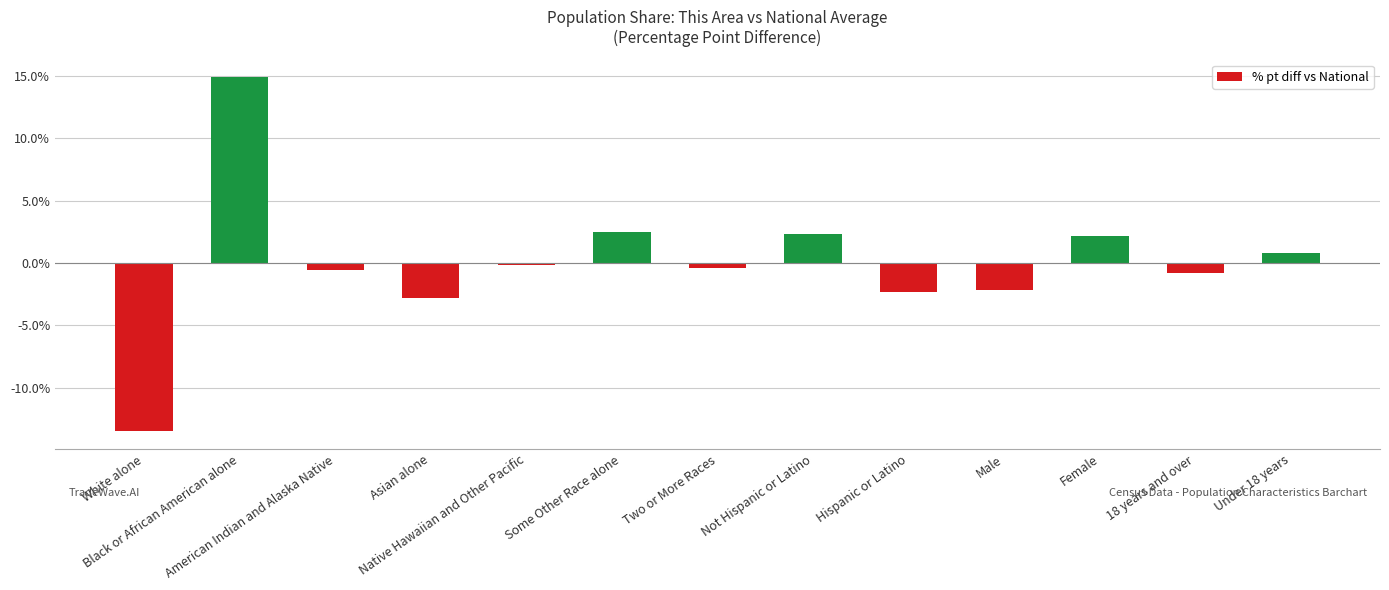

What is the smallest value displayed?

-13.5